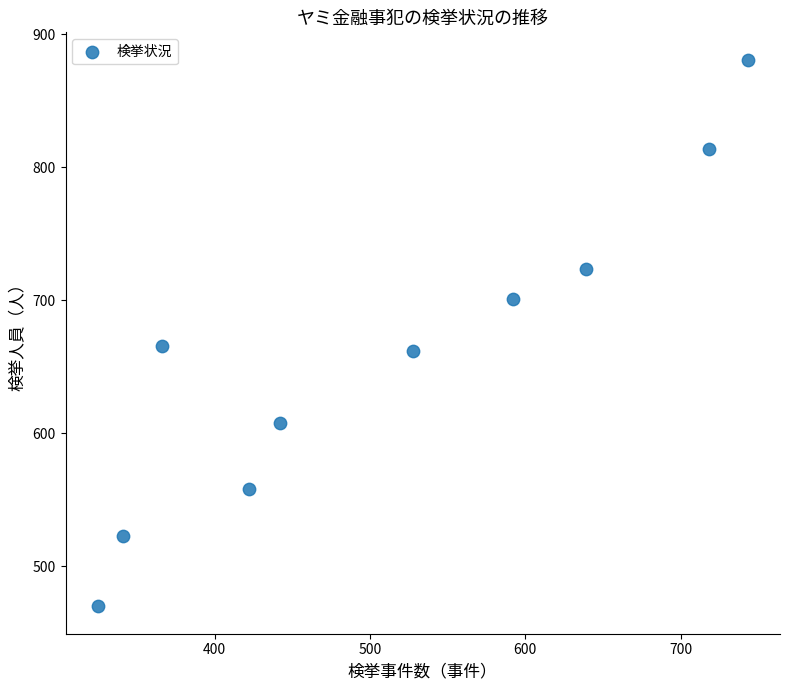

What is the average Y value?

661